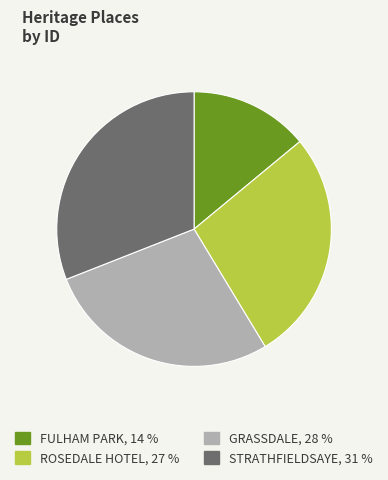

Does any single category account for the majority?

No